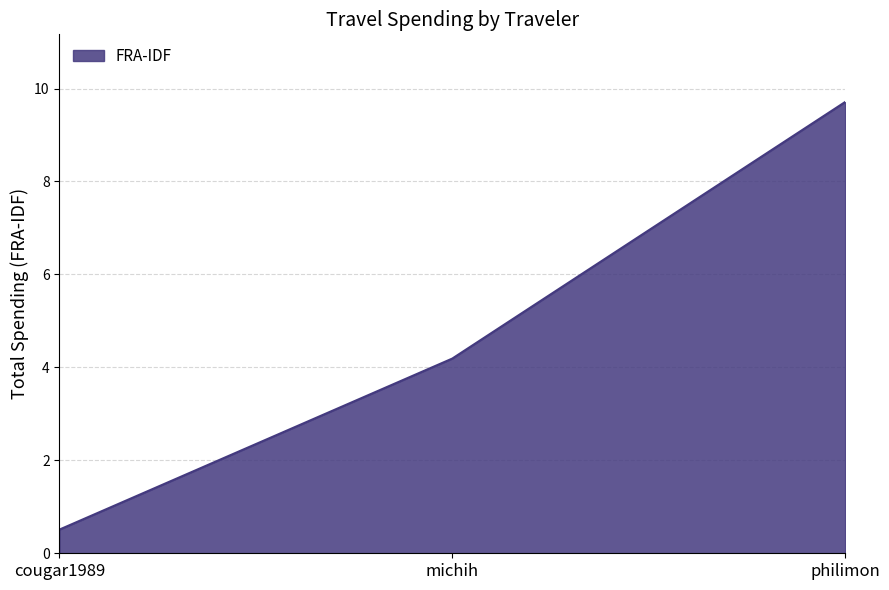

At which category does the chart reach its minimum across all series?

cougar1989